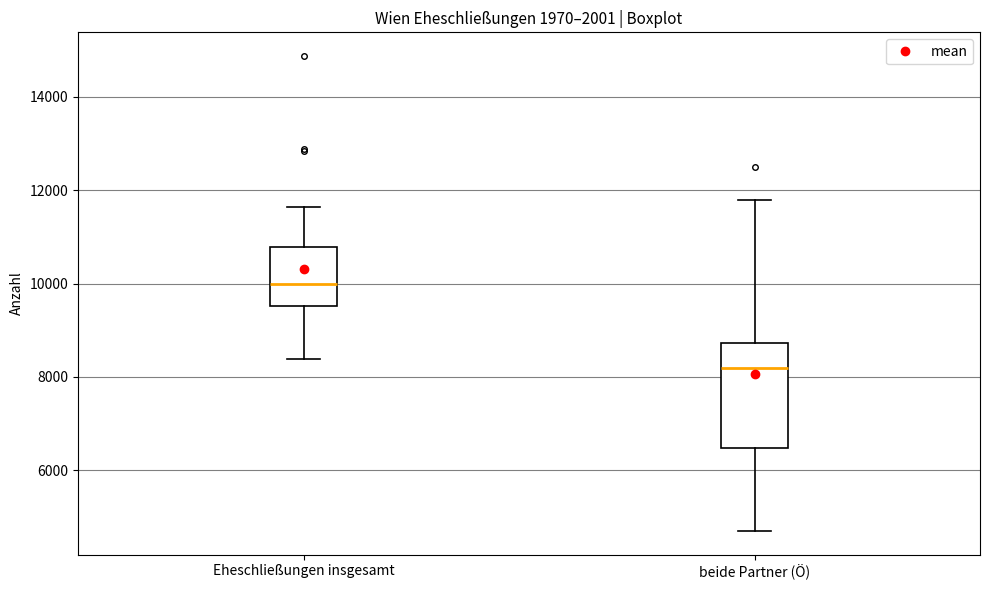

Which box is the tallest, from its lower edge to its upper edge?

beide Partner (Ö)